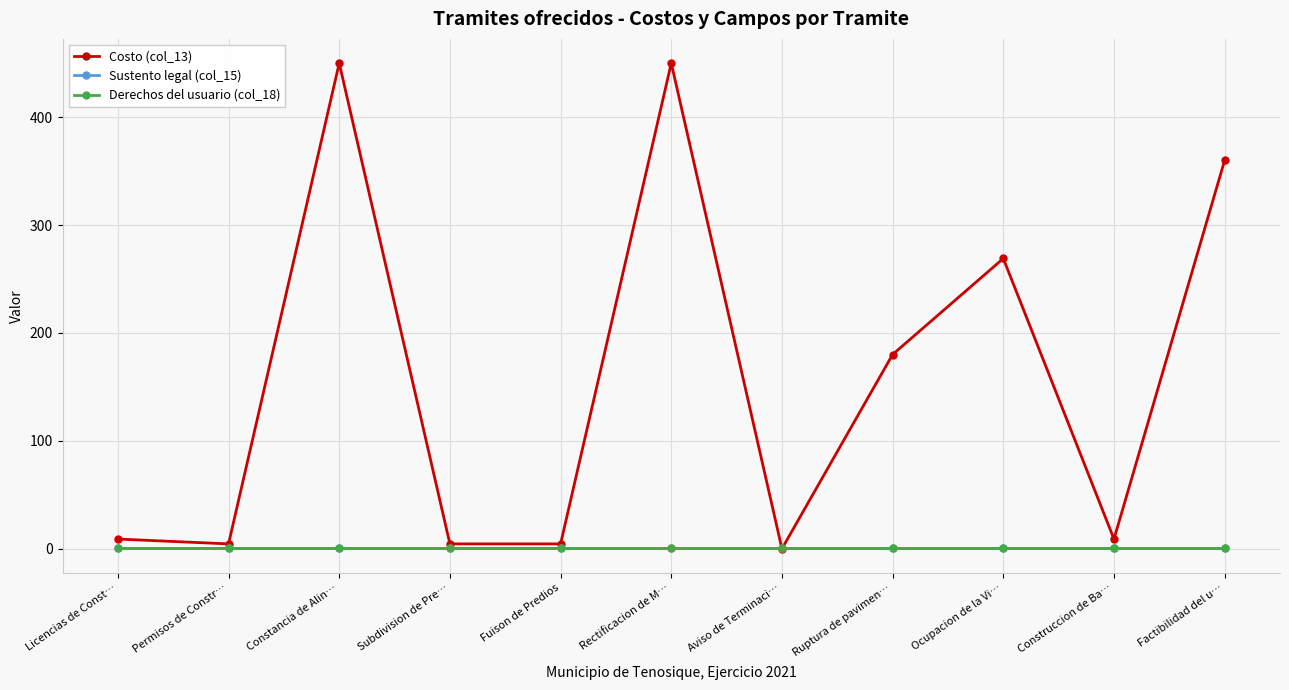

Is this an area chart (filled region under the line)?

No